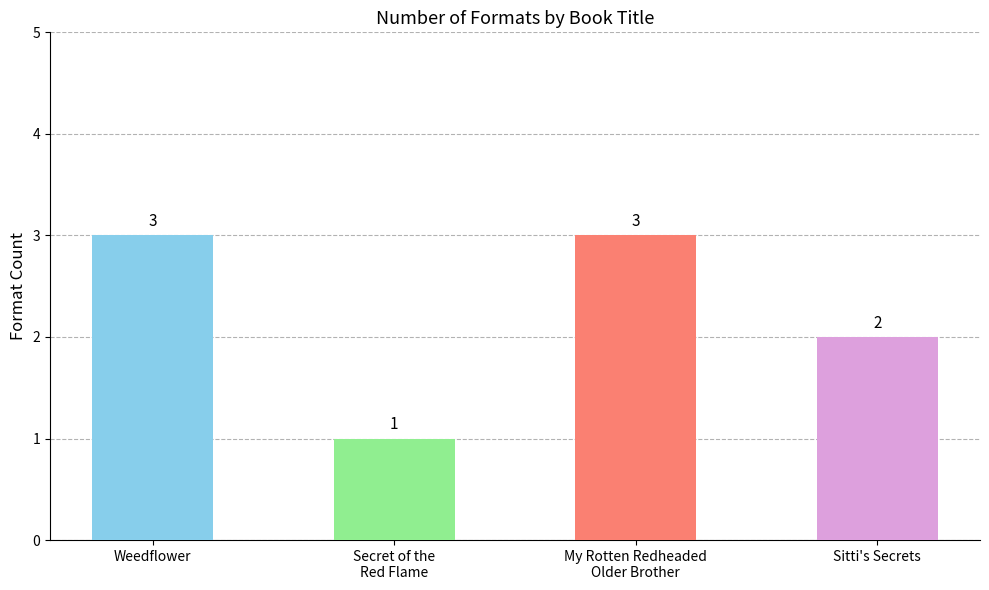

The value at My Rotten Redheaded
Older Brother is 3. True or false?

True